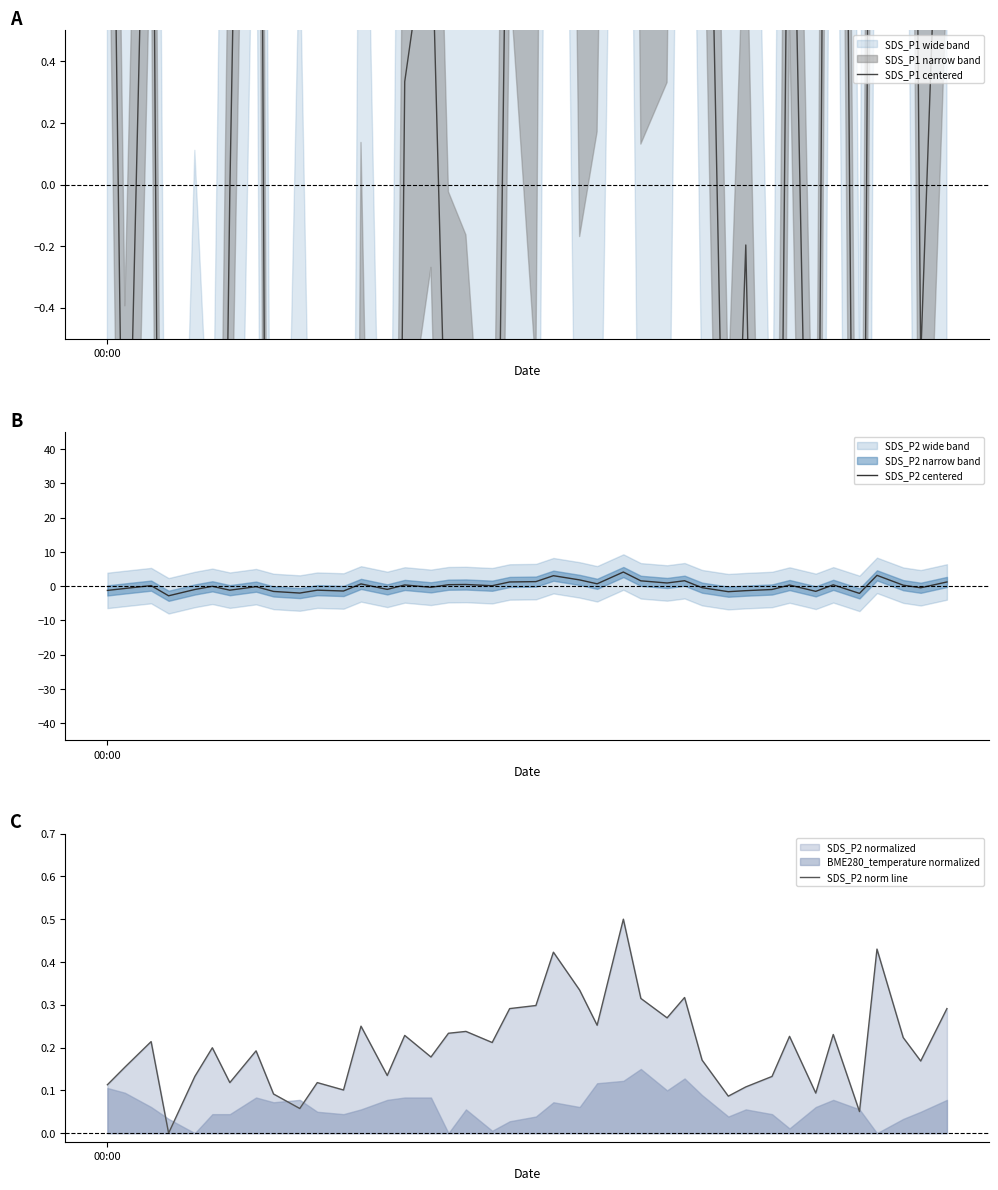

What is the difference between the second highest and second lowest values in the SDS_P1 centered series?

13.6